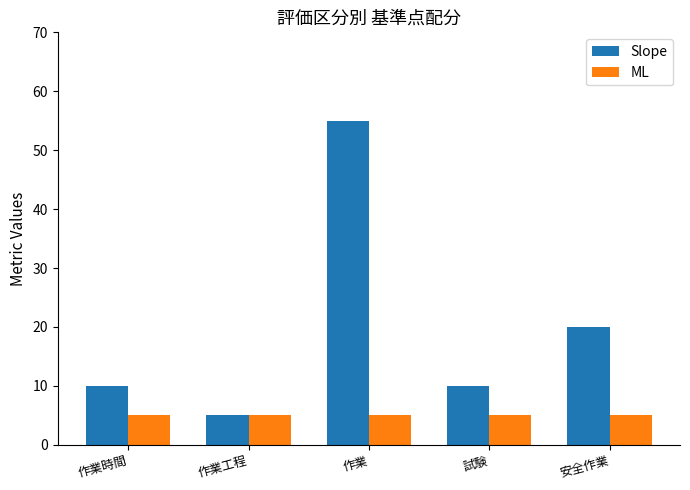

What is the lowest value of the ML series?

5